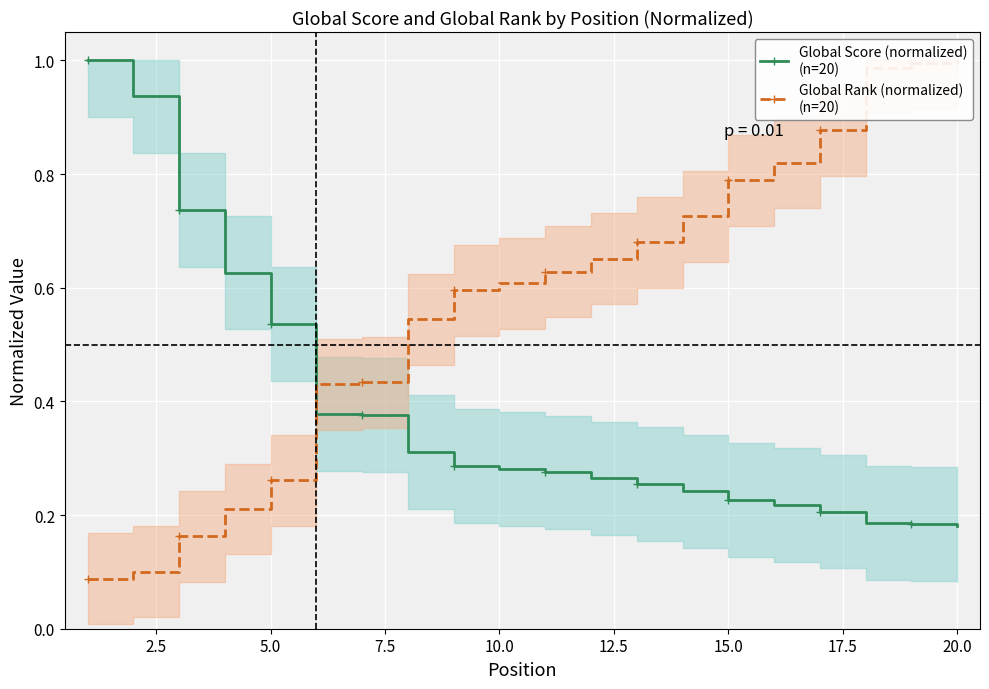

What is the value of the Global Rank (normalized)
(n=20) point at the 13th from the left?

0.7